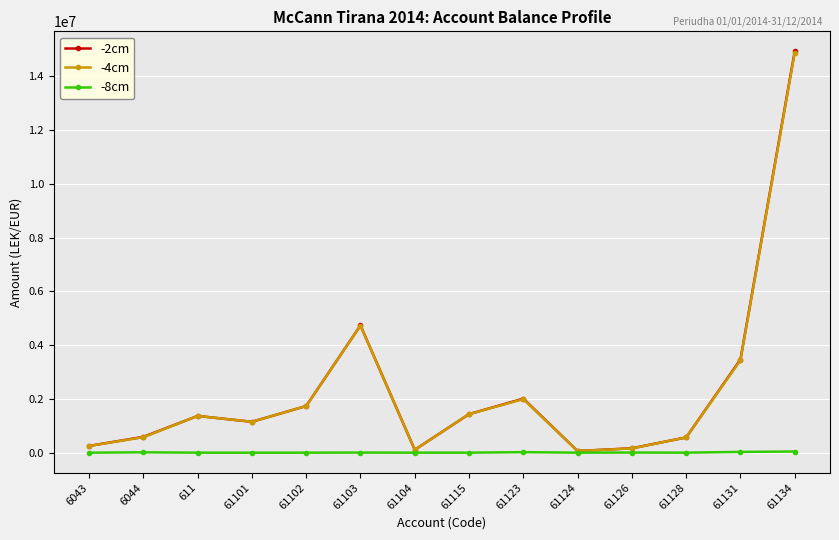

What is the label of the 5th point from the right?

61124